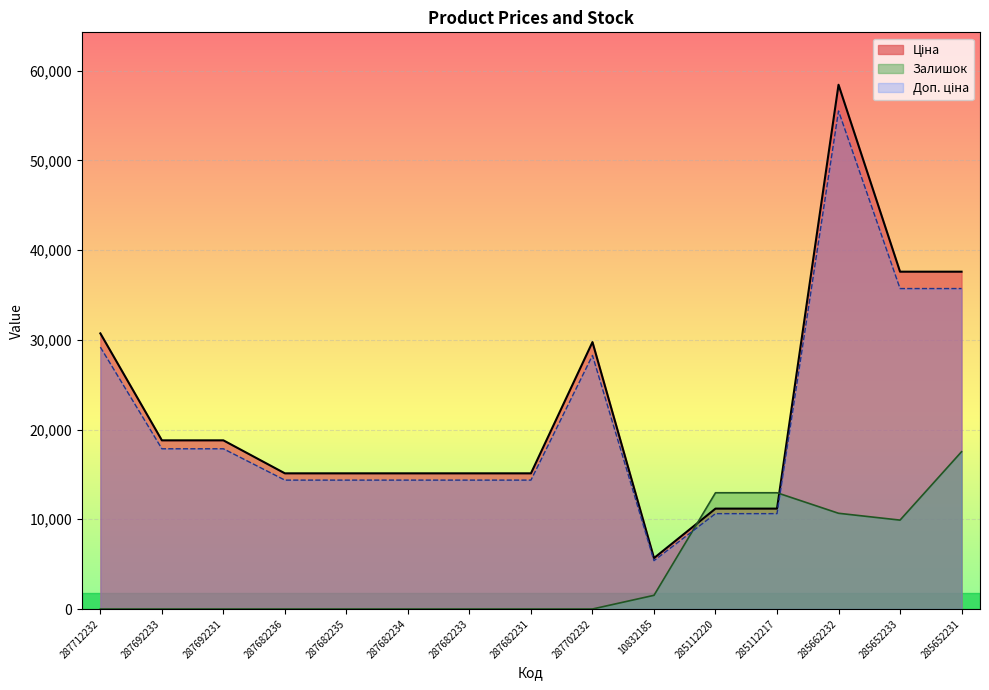

Is the value of Доп. ціна at 287682234 greater than the value of Залишок at 287692231?

Yes